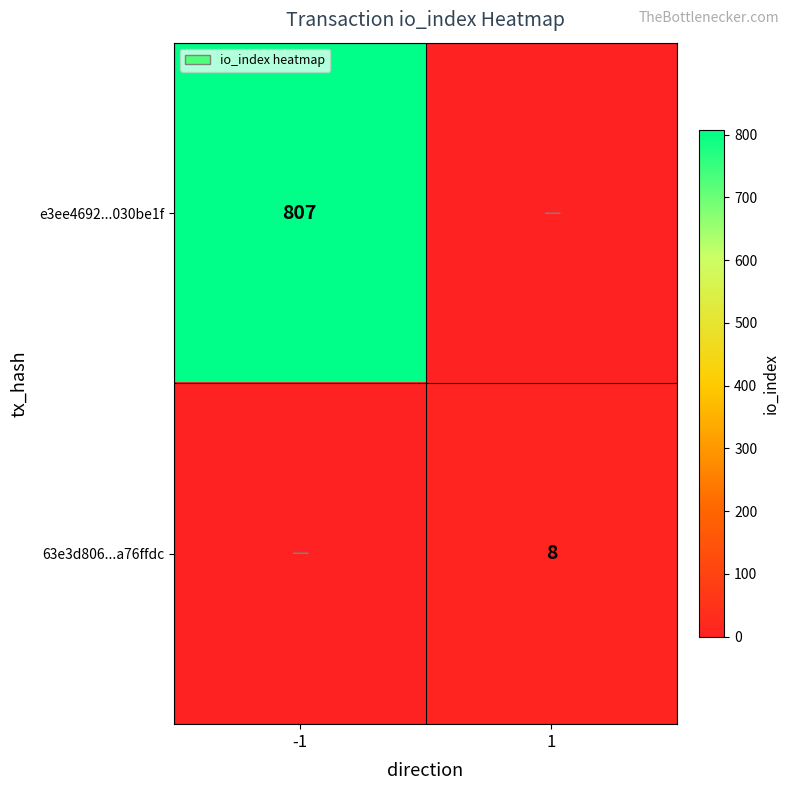

Is it true that e3ee4692...030be1f equals 322 at -1?

False